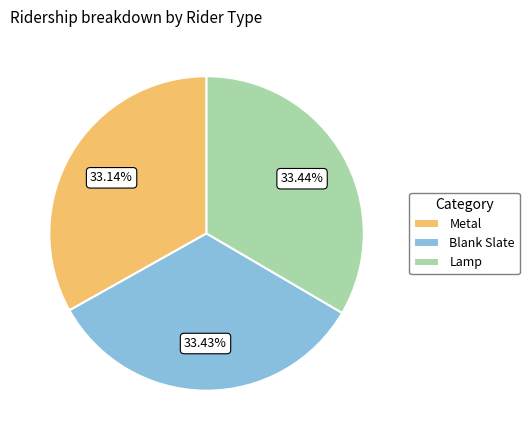

Does Blank Slate account for over 50% of the chart?

No